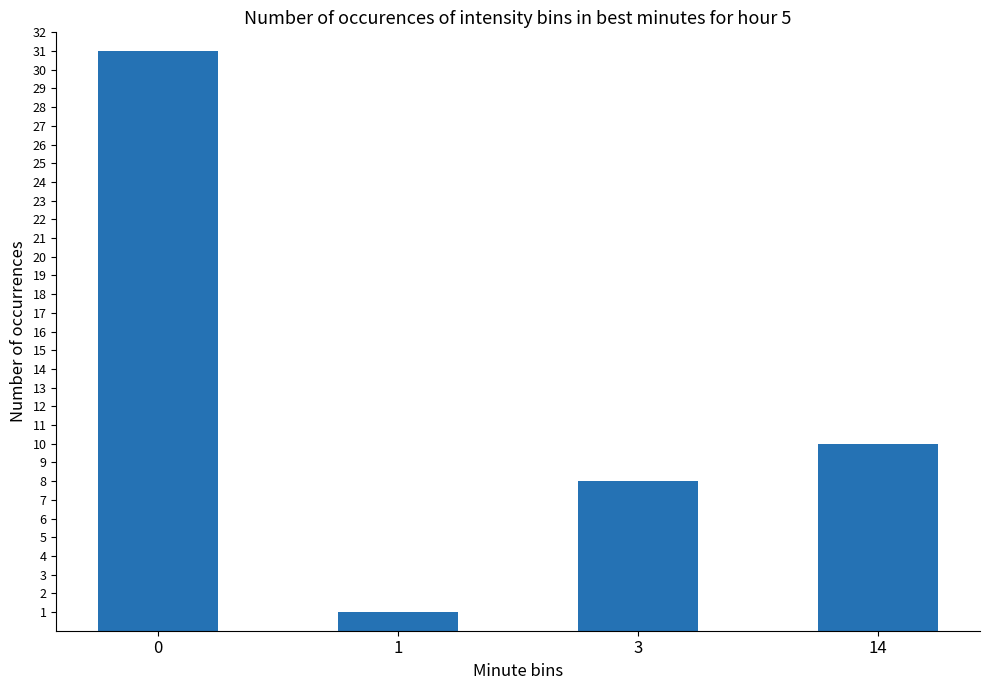

What is the value of the 1st bar from the left?

31